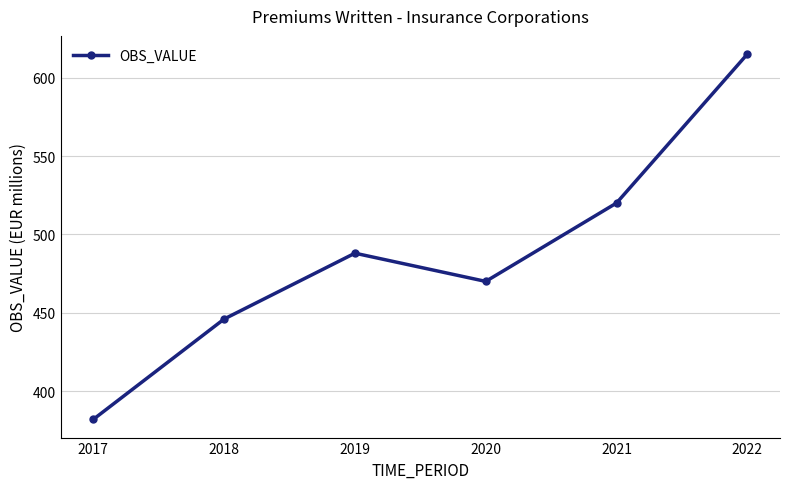

What is the value of the 2nd point from the left?

446